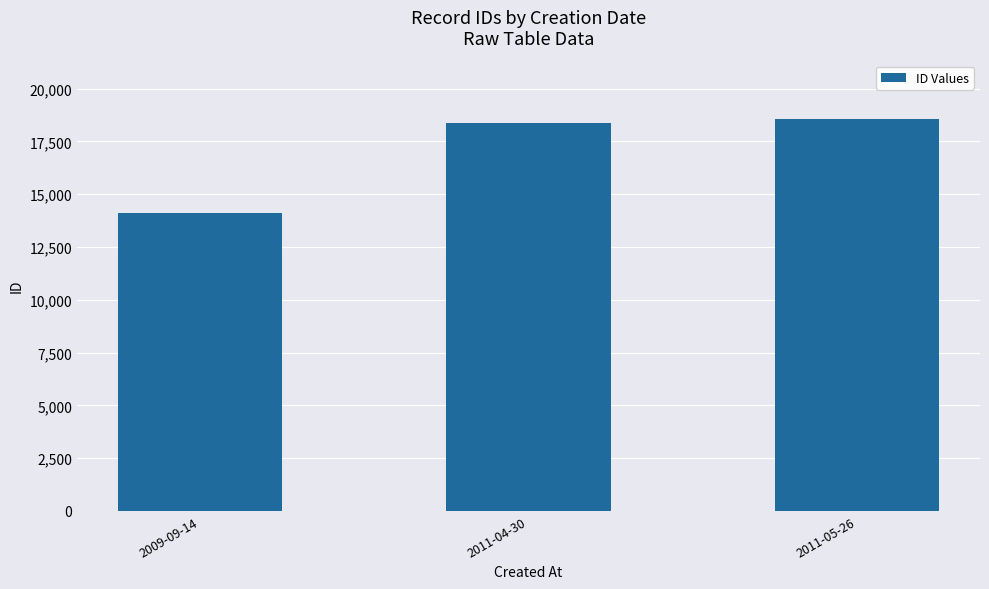

Reading left to right, what are all the values shown in this chart?

14126	18353	18553